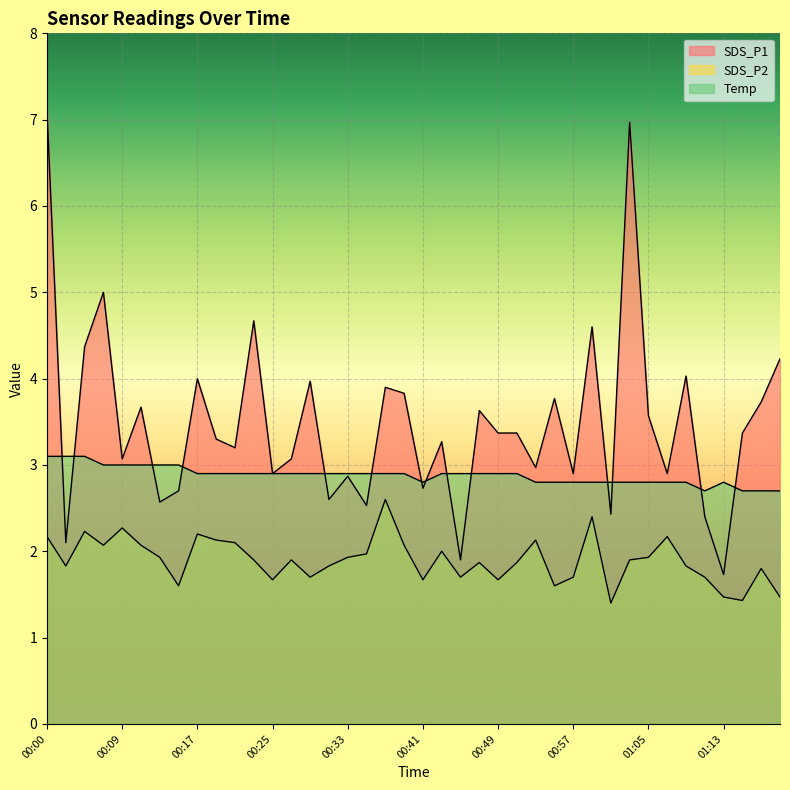

What is the difference between the highest and lowest values at 01:05?

1.6